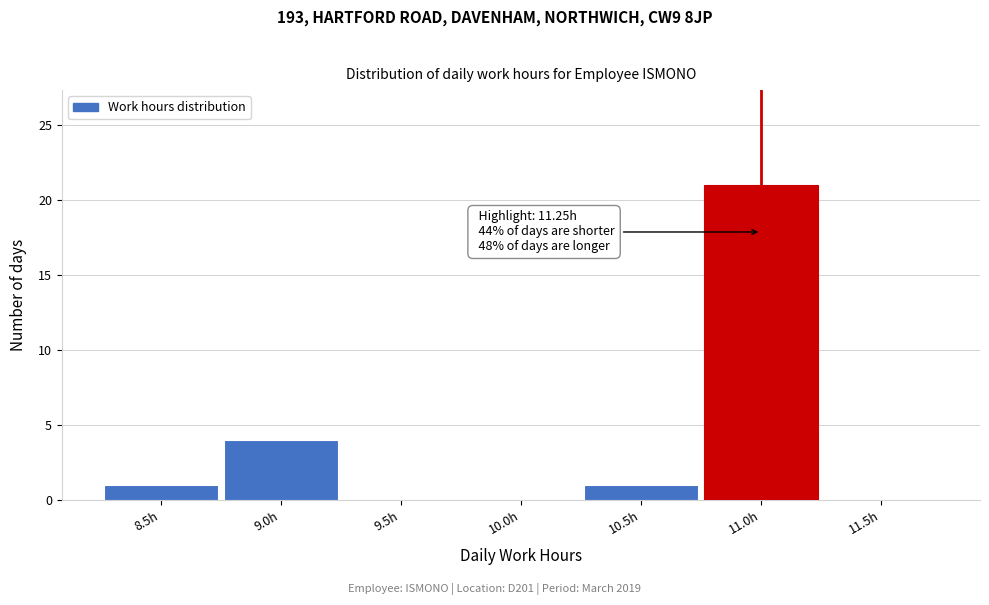

Reading left to right, extract all data points from this chart.

8.5h=1	9.0h=4	9.5h=0	10.0h=0	10.5h=1	11.0h=21	11.5h=0